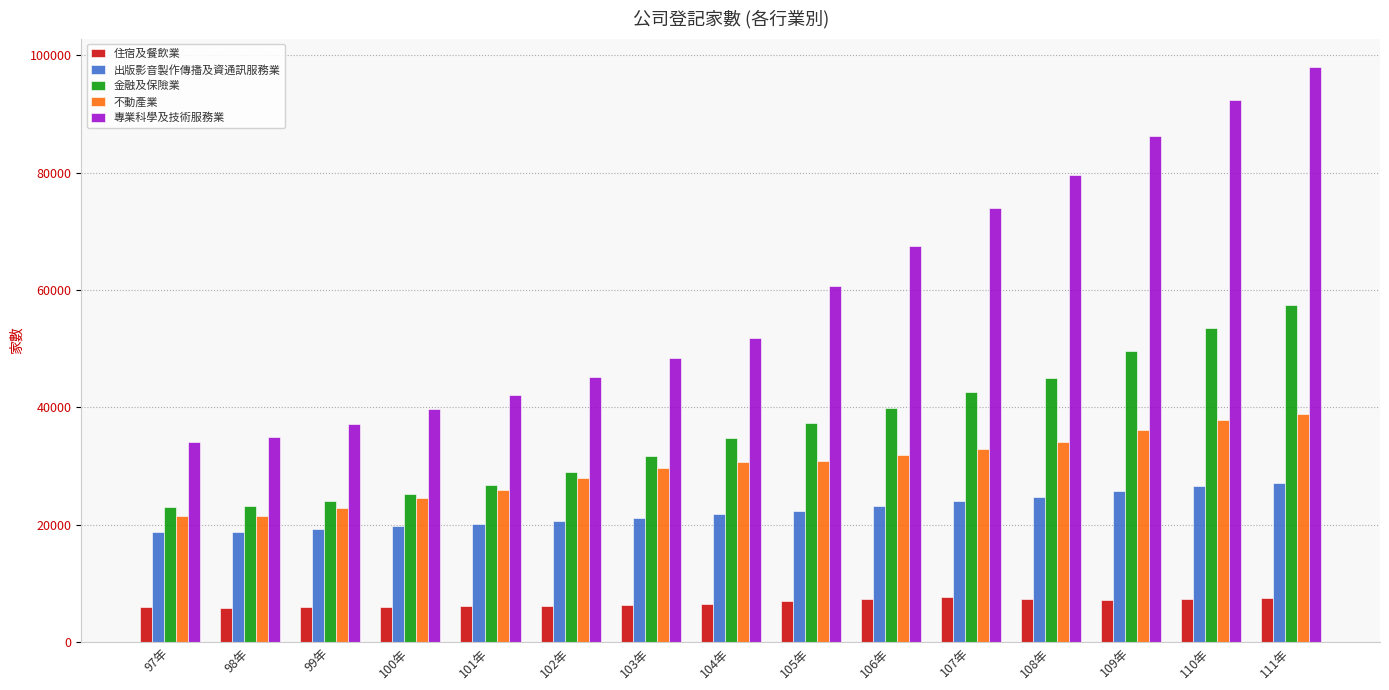

What is the label of the 8th bar from the right?

104年